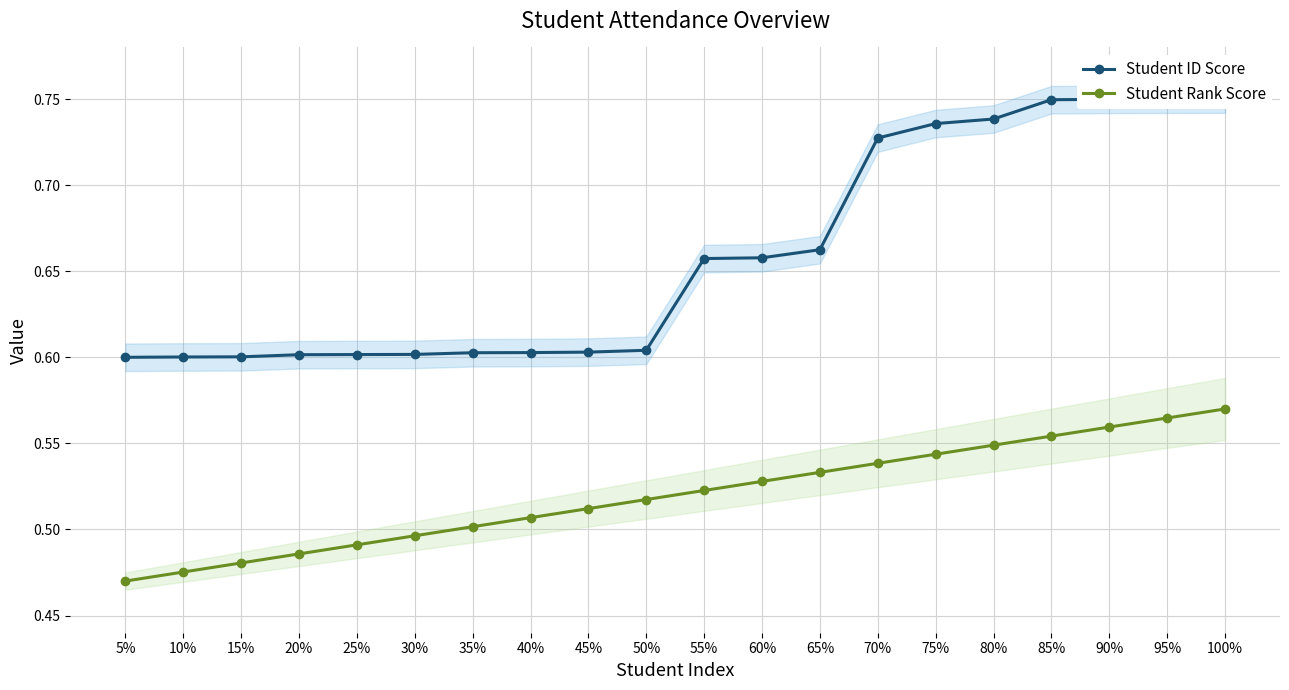

True or false: Student Rank Score and Student ID Score cross at least once.

False